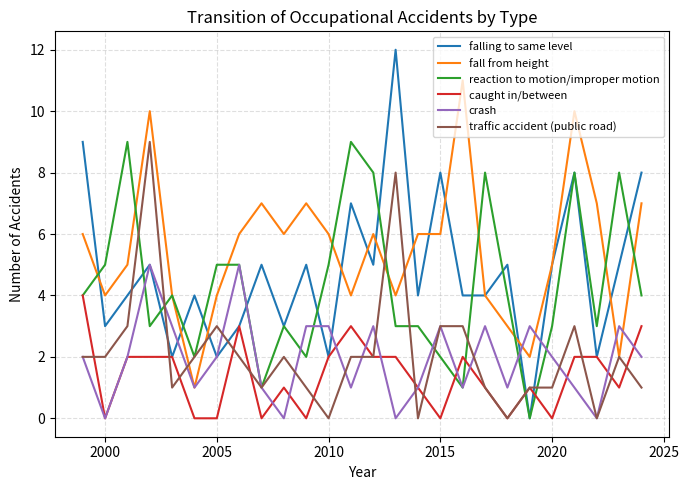

What is the difference between the maximum and minimum values in the caught in/between series?

4